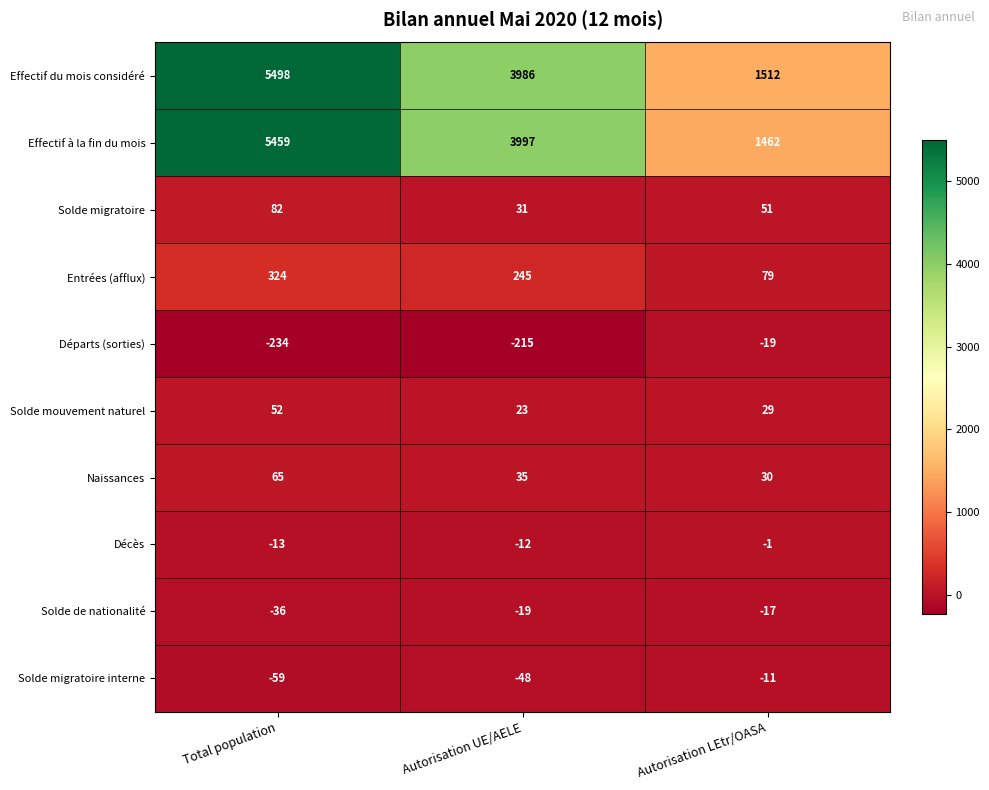

Which series has the largest total across all categories?

Effectif du mois considéré